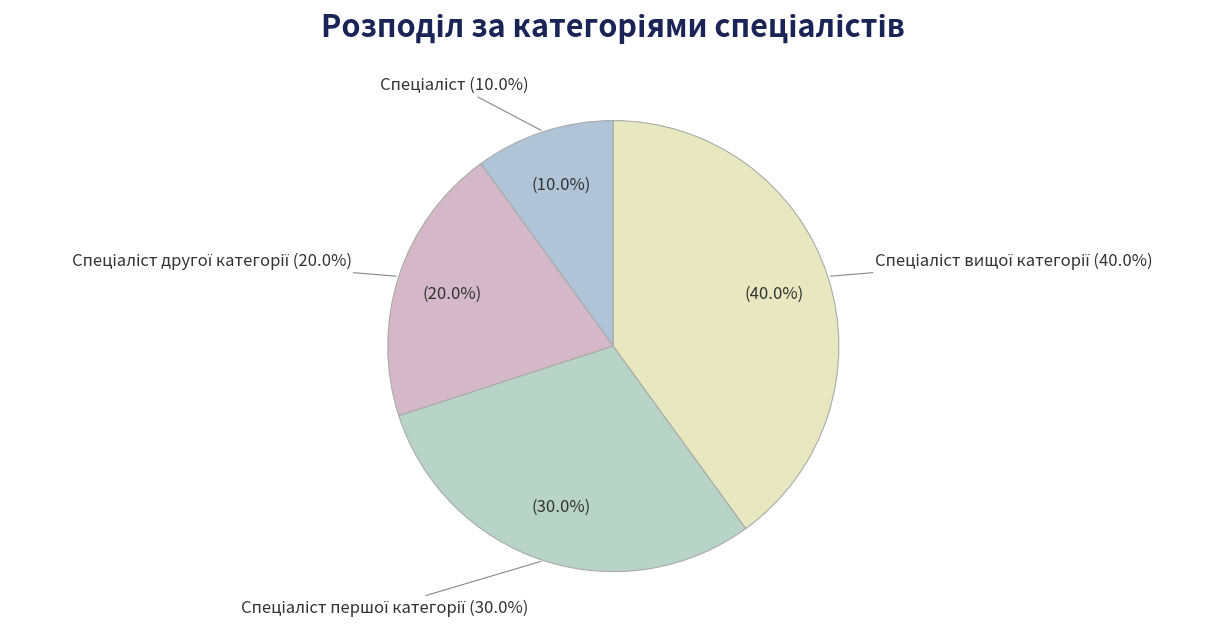

How many segments does this pie chart have?

4